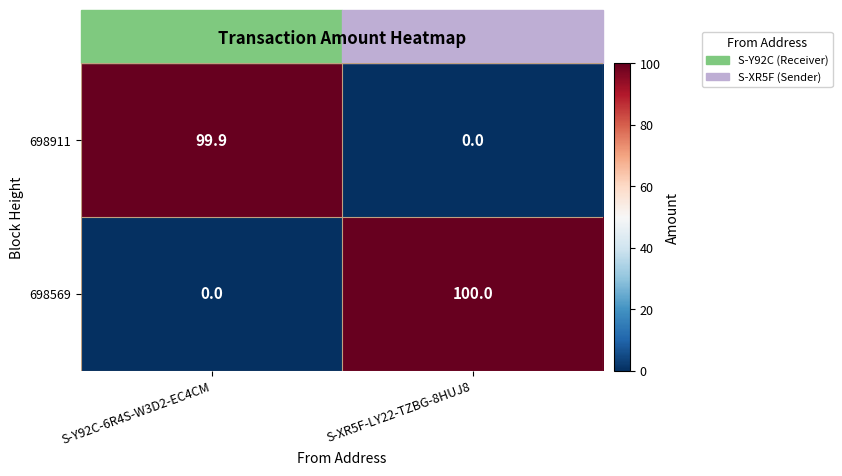

What is the spread (max minus min) of values at S-Y92C-6R4S-W3D2-EC4CM?

99.9